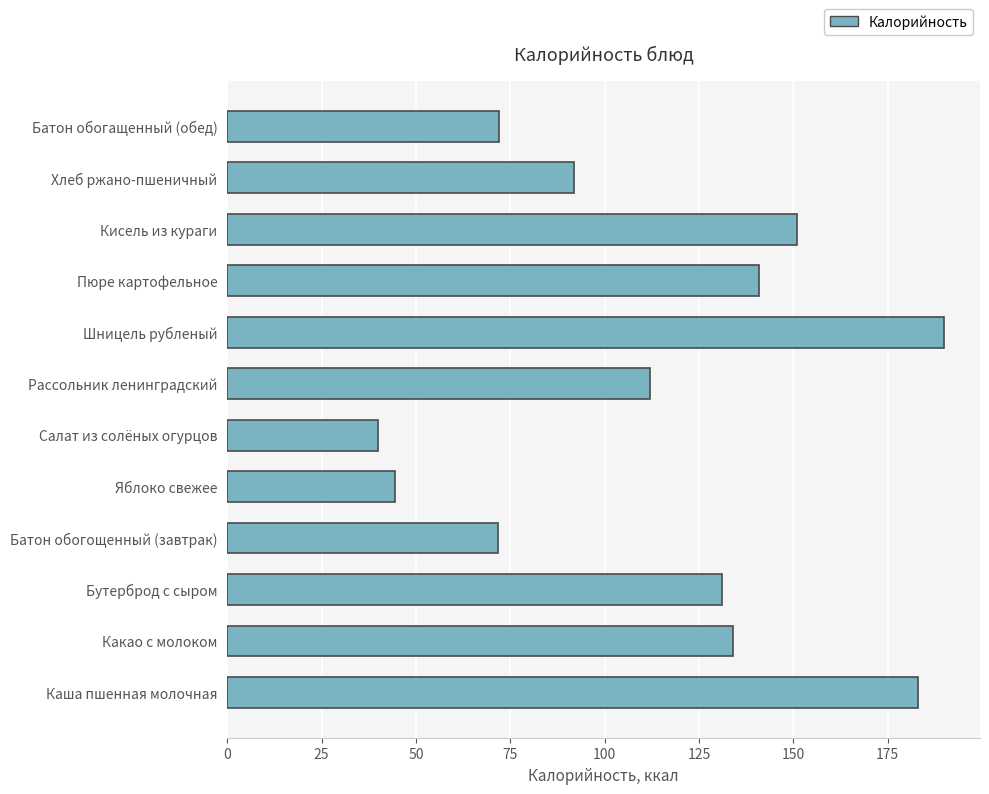

Count the number of categories in the chart.

12